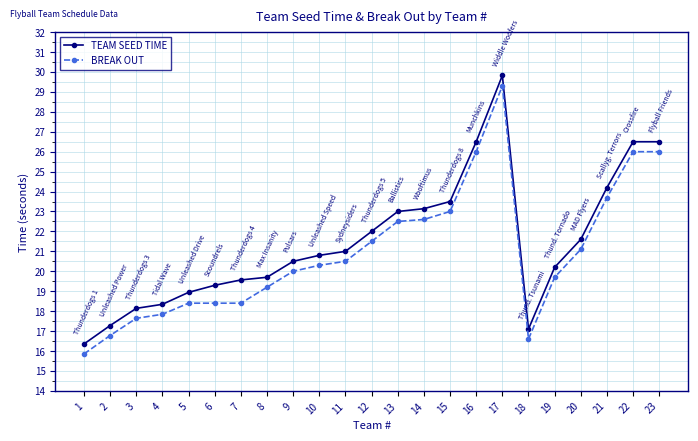

List the series in order of their overall mean, lowest first.

BREAK OUT, TEAM SEED TIME